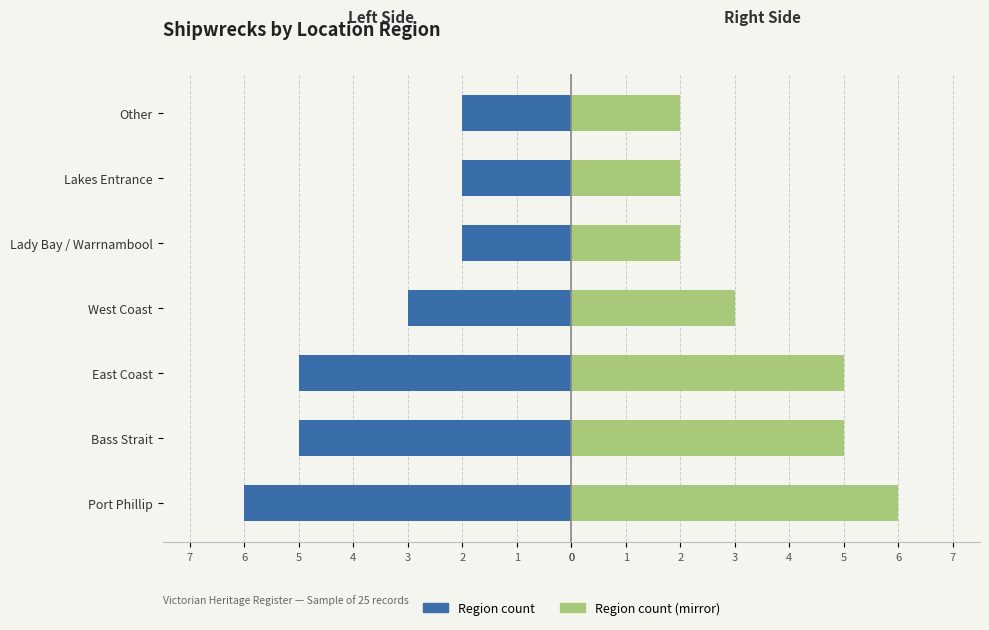

What is the average value of the Count (Right) series?

4